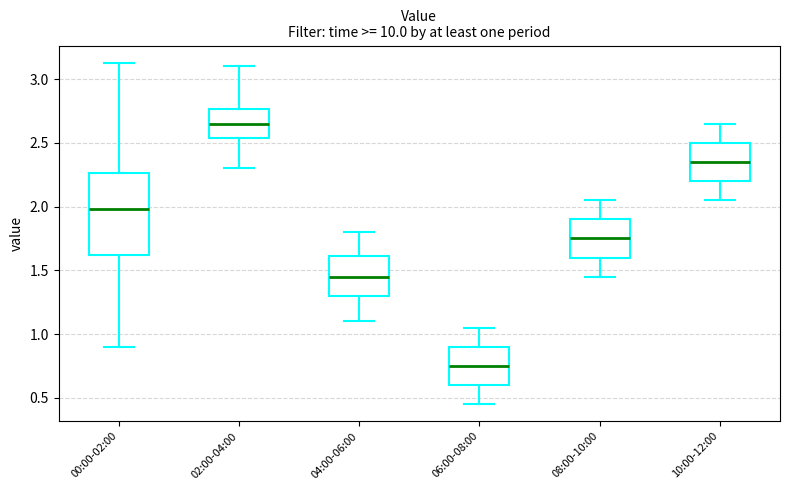

Reading left to right, transcribe this box plot: for each box, give where its median line is, the range the box spans, and where its two whiskers end, as read against the y-axis. The values are not printed on the chart, so give them approximately, as read against the axis.

00:00-02:00: median 2.00, box 1.60 to 2.25, whiskers 0.90 to 3.15
02:00-04:00: median 2.65, box 2.55 to 2.75, whiskers 2.30 to 3.10
04:00-06:00: median 1.45, box 1.30 to 1.60, whiskers 1.10 to 1.80
06:00-08:00: median 0.75, box 0.60 to 0.90, whiskers 0.45 to 1.05
08:00-10:00: median 1.75, box 1.60 to 1.90, whiskers 1.45 to 2.05
10:00-12:00: median 2.35, box 2.20 to 2.50, whiskers 2.05 to 2.65